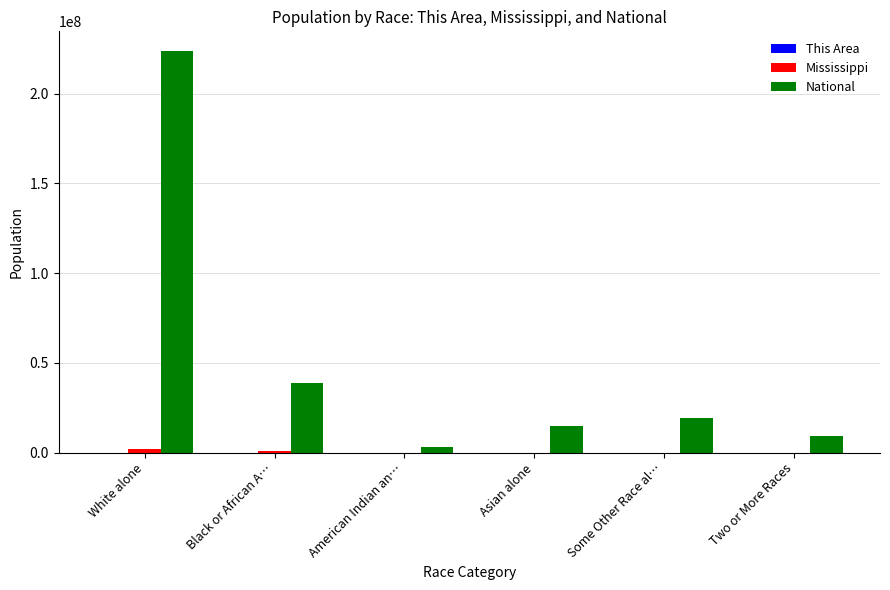

How many series are shown in this chart?

3